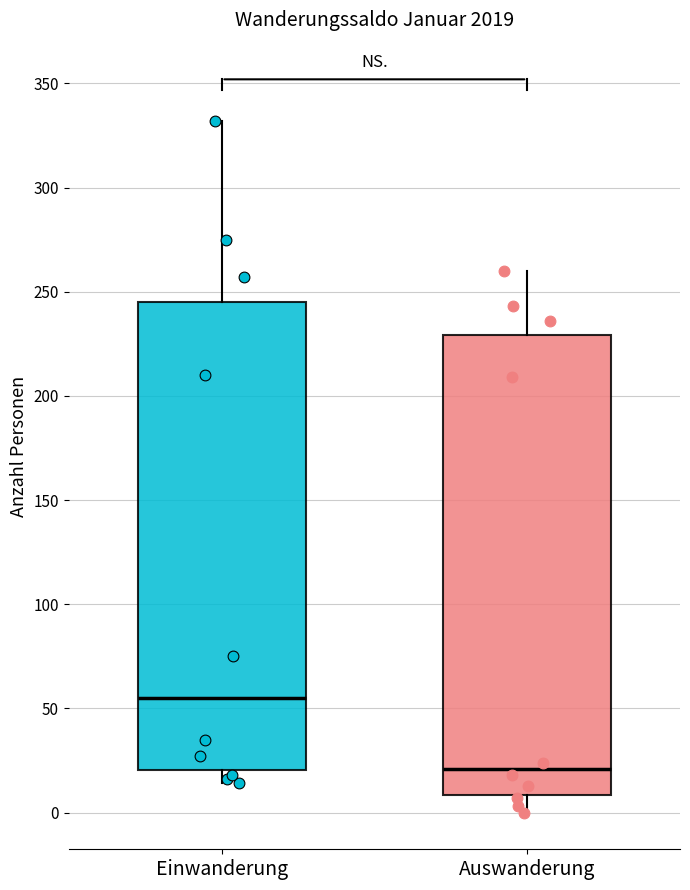

Where is the upper edge of the box for Auswanderung on the y-axis? The values are not printed on the chart, so give them approximately, as read against the axis.

230